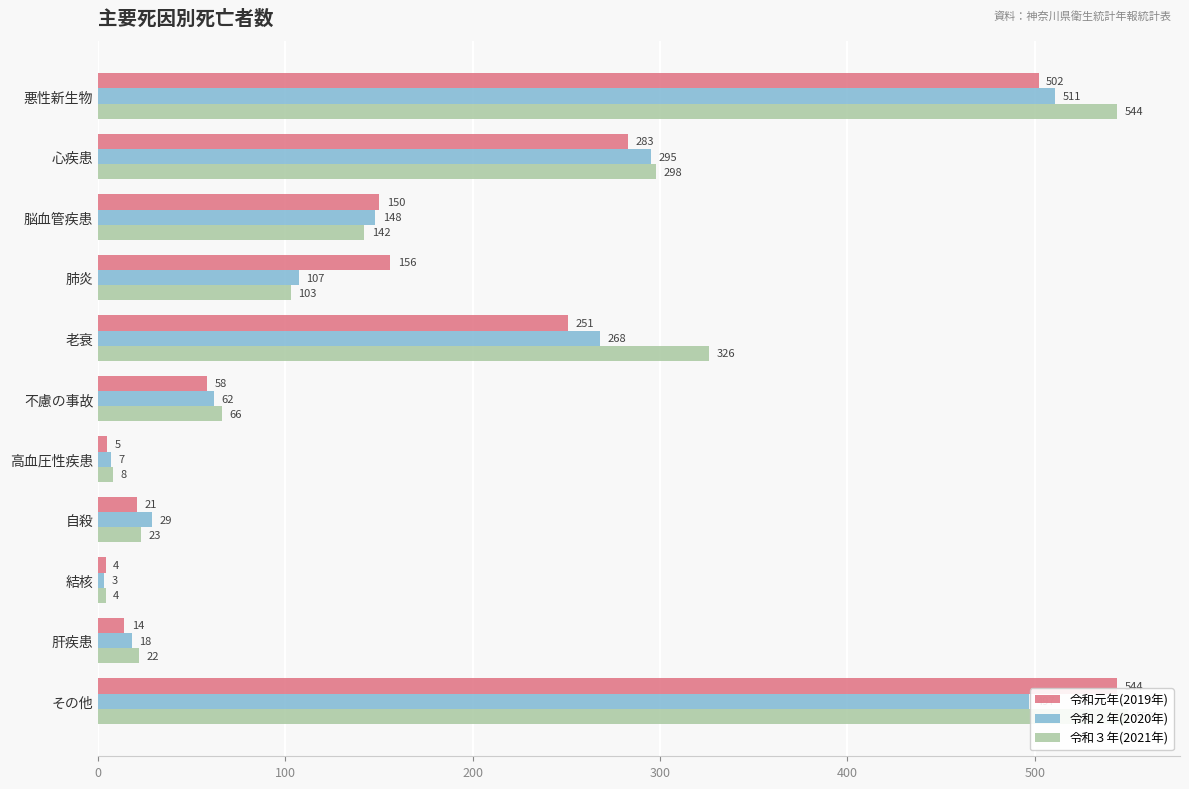

List the series in order of their overall mean, lowest first.

令和２年(2020年), 令和元年(2019年), 令和３年(2021年)